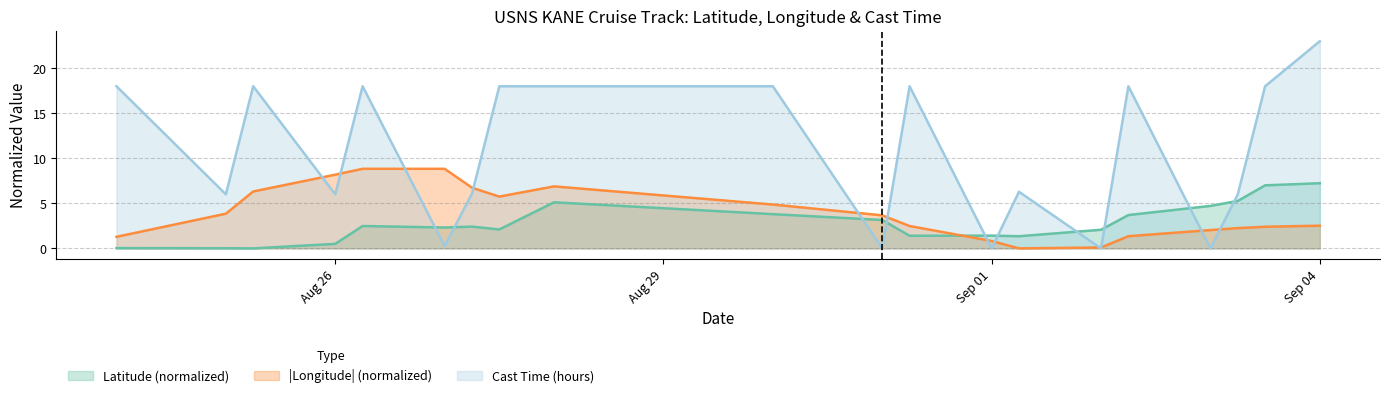

At which category is the sum across all series the highest?

Sep 04